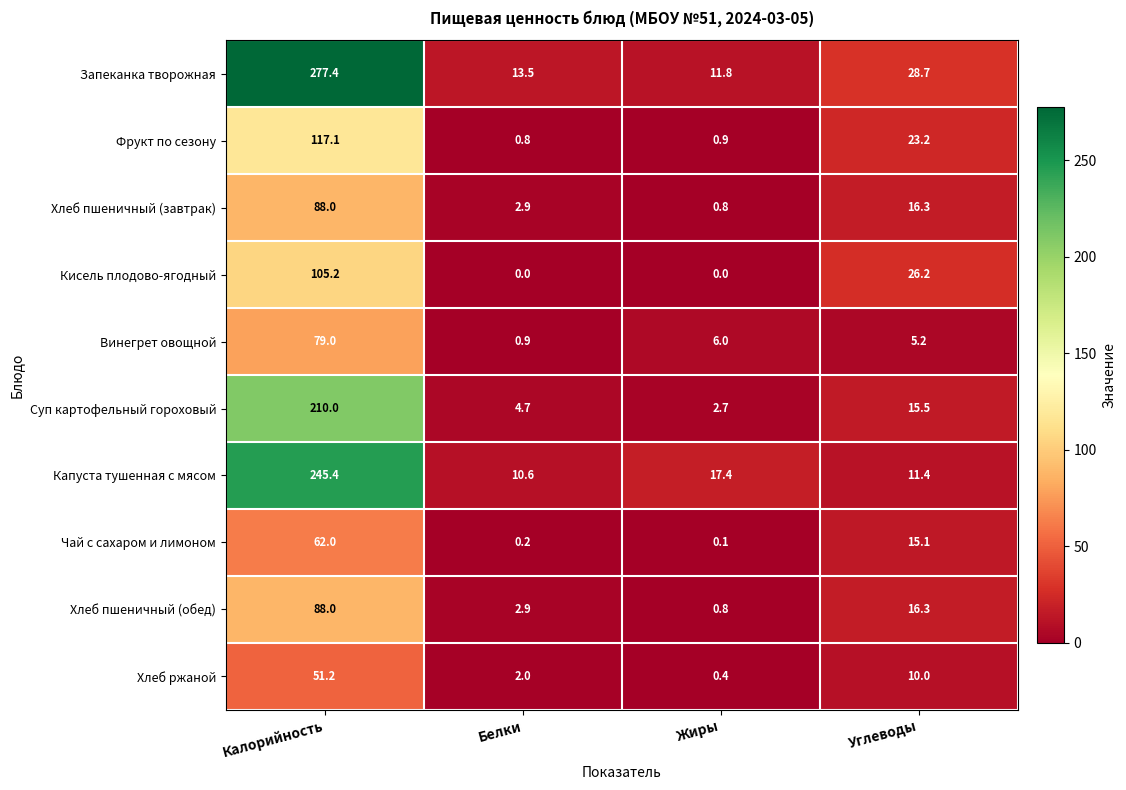

The Винегрет овощной series shows 9.5 at Жиры. True or false?

False